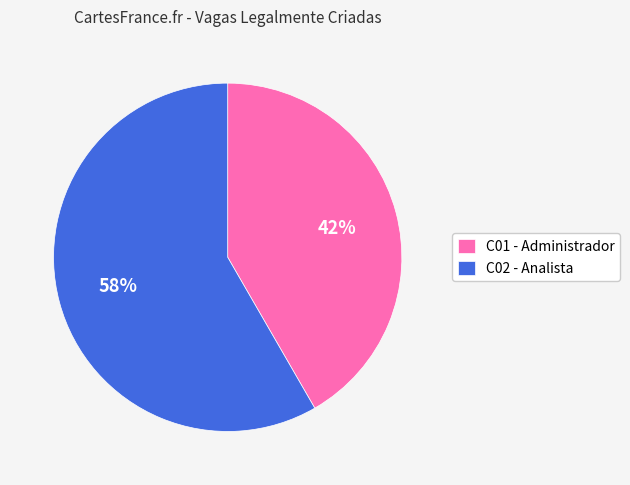

What is the largest slice in the pie chart?

C02 - Analista